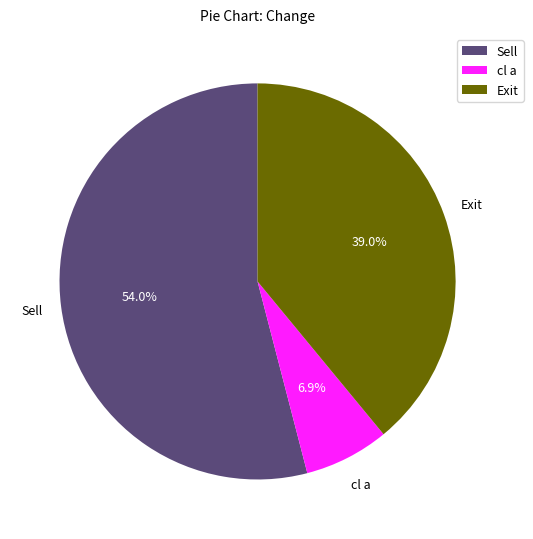

Rank the categories by value from highest to lowest.

Sell, Exit, cl a